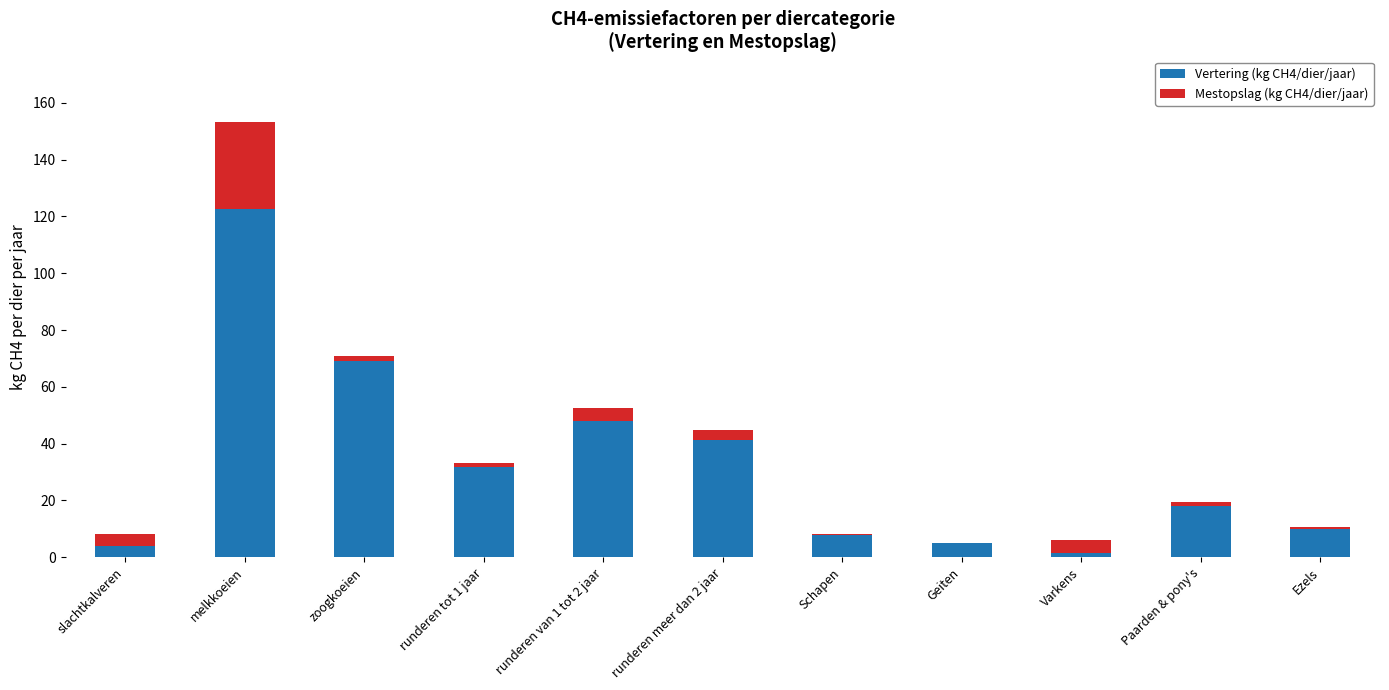

How many series are shown in this chart?

2